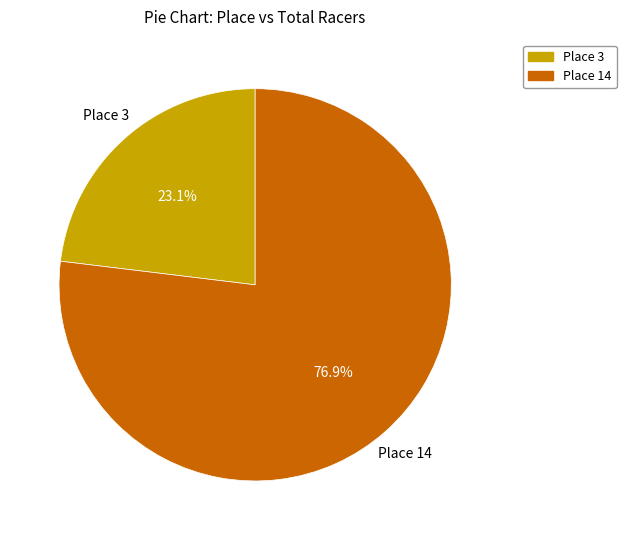

Does any single category account for the majority?

Yes